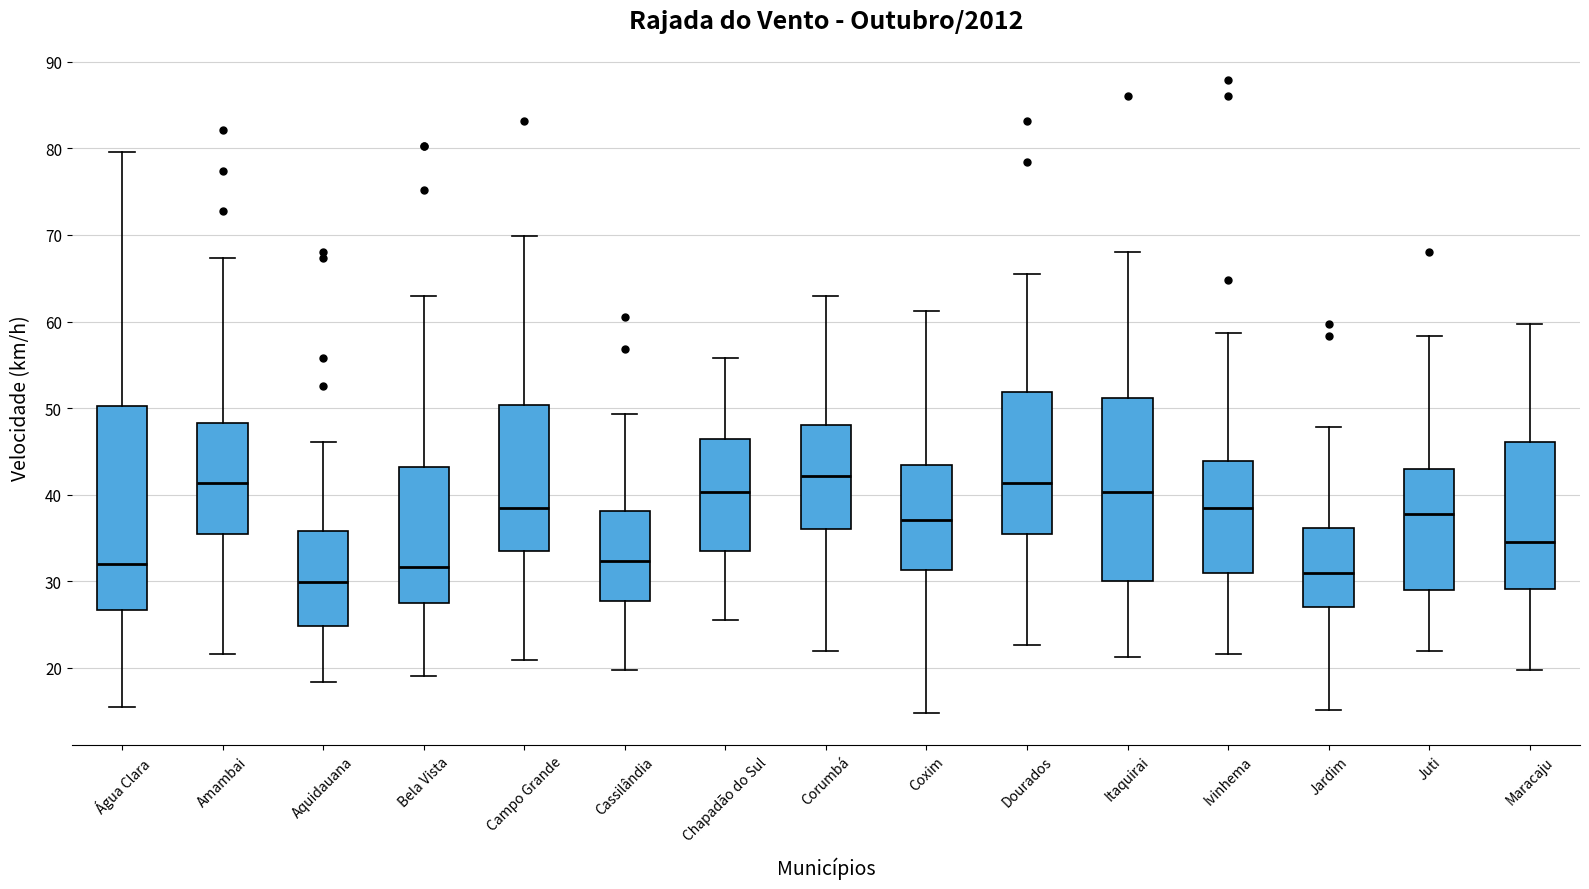

Reading left to right, read every box against the y-axis: the position of its median line, the range the box covers, and the ends of its whiskers. The values are not printed on the chart, so give them approximately, as read against the axis.

Água Clara: median 32, box 27 to 50, whiskers 15 to 80
Amambai: median 41, box 35 to 48, whiskers 22 to 67
Aquidauana: median 30, box 25 to 36, whiskers 18 to 46
Bela Vista: median 32, box 28 to 43, whiskers 19 to 63
Campo Grande: median 39, box 33 to 50, whiskers 21 to 70
Cassilândia: median 32, box 28 to 38, whiskers 20 to 49
Chapadão do Sul: median 40, box 33 to 46, whiskers 26 to 56
Corumbá: median 42, box 36 to 48, whiskers 22 to 63
Coxim: median 37, box 31 to 43, whiskers 15 to 61
Dourados: median 41, box 35 to 52, whiskers 23 to 66
Itaquirai: median 40, box 30 to 51, whiskers 21 to 68
Ivinhema: median 39, box 31 to 44, whiskers 22 to 59
Jardim: median 31, box 27 to 36, whiskers 15 to 48
Juti: median 38, box 29 to 43, whiskers 22 to 58
Maracaju: median 35, box 29 to 46, whiskers 20 to 60